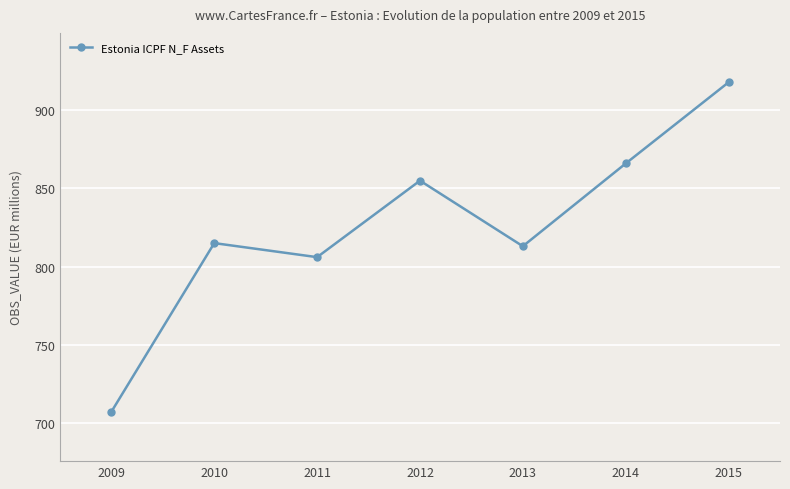

Which label corresponds to the smallest value in the chart?

2009